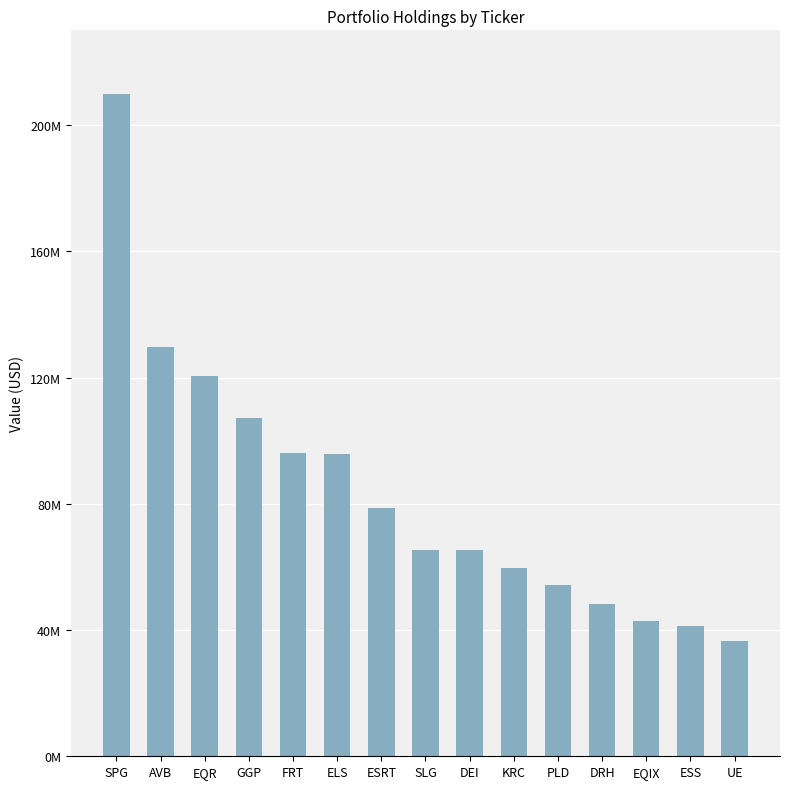

What is the change in value from AVB to ESRT?

-51078000